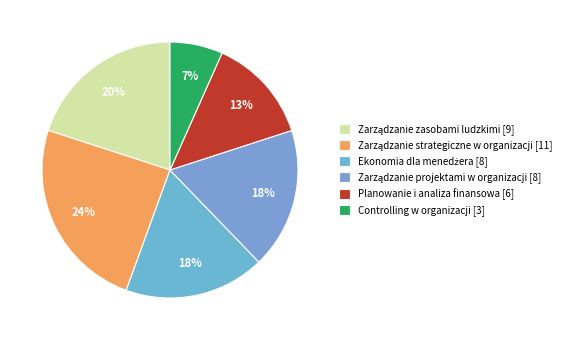

Which has a higher value, Planowanie i analiza finansowa or Zarządzanie projektami w organizacji?

Zarządzanie projektami w organizacji